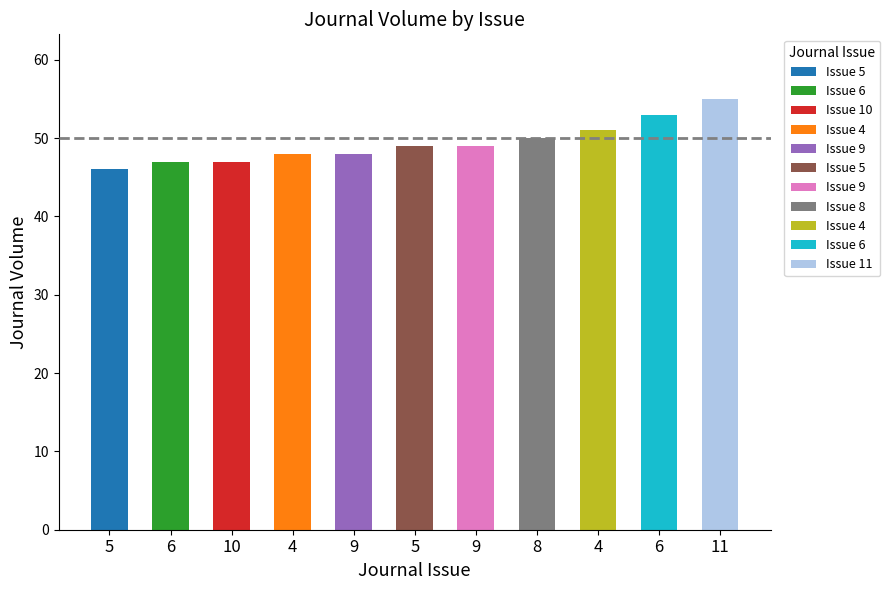

Between 6 and 4, which is larger?

6